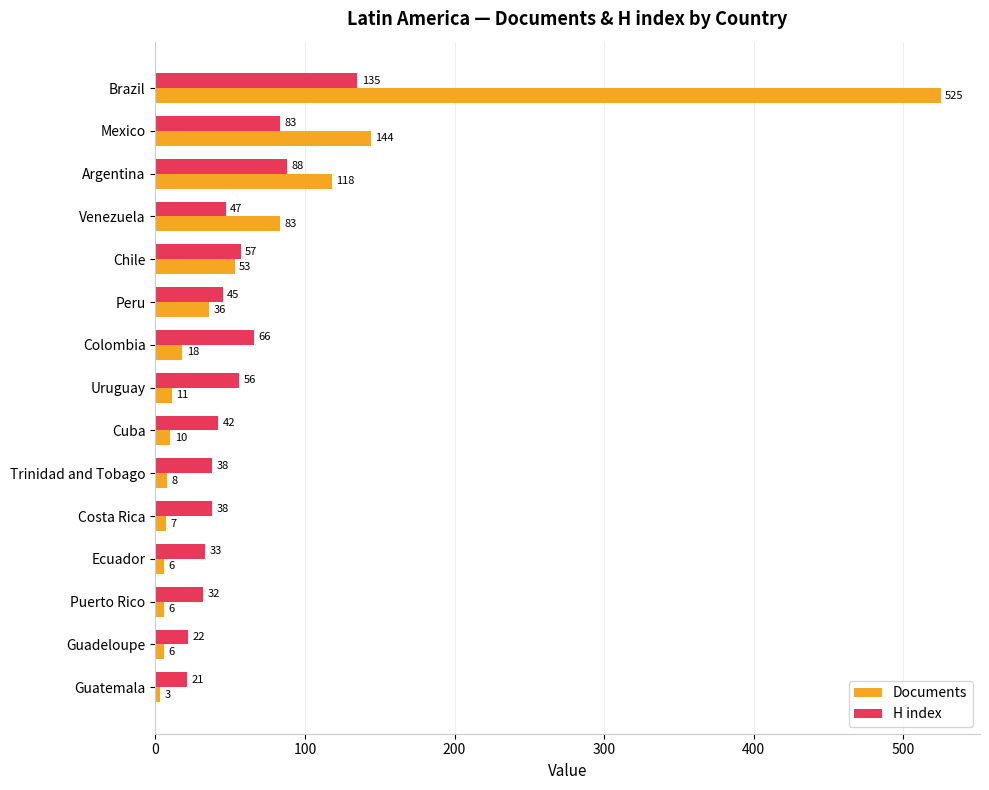

What is the sum of all H index values?

803